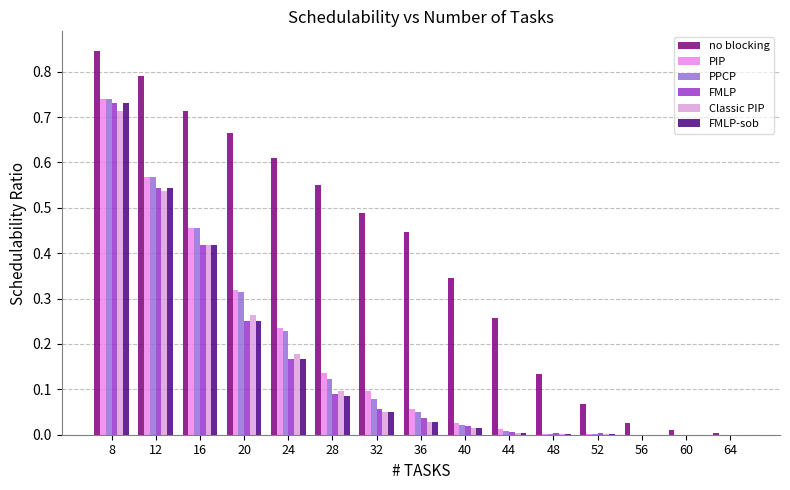

How many series are shown in this chart?

6